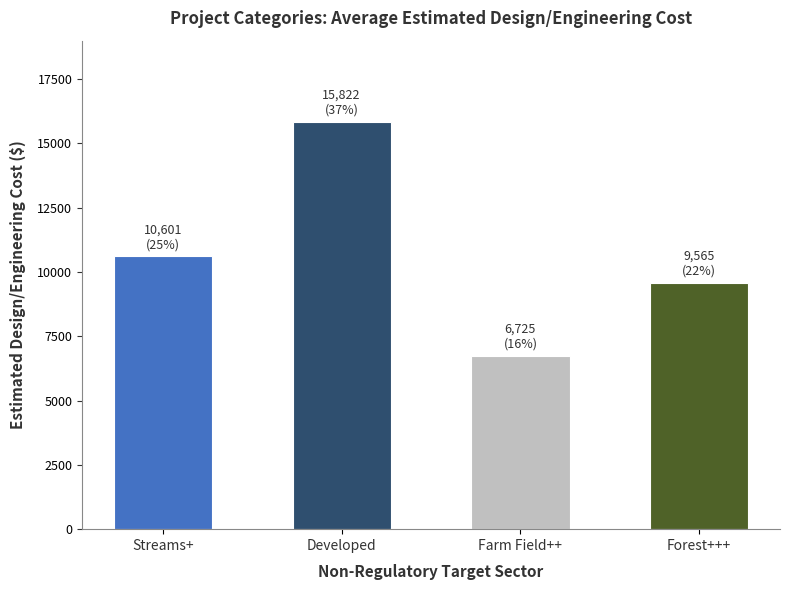

Count the number of data series in this chart.

1